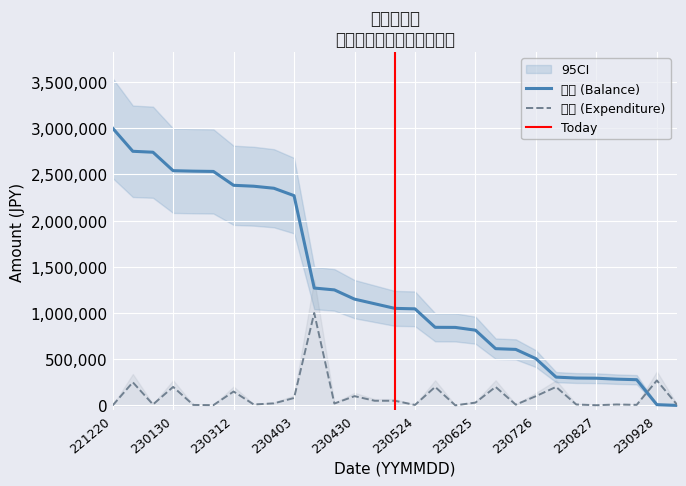

Which category has the lowest value across all series?

231009